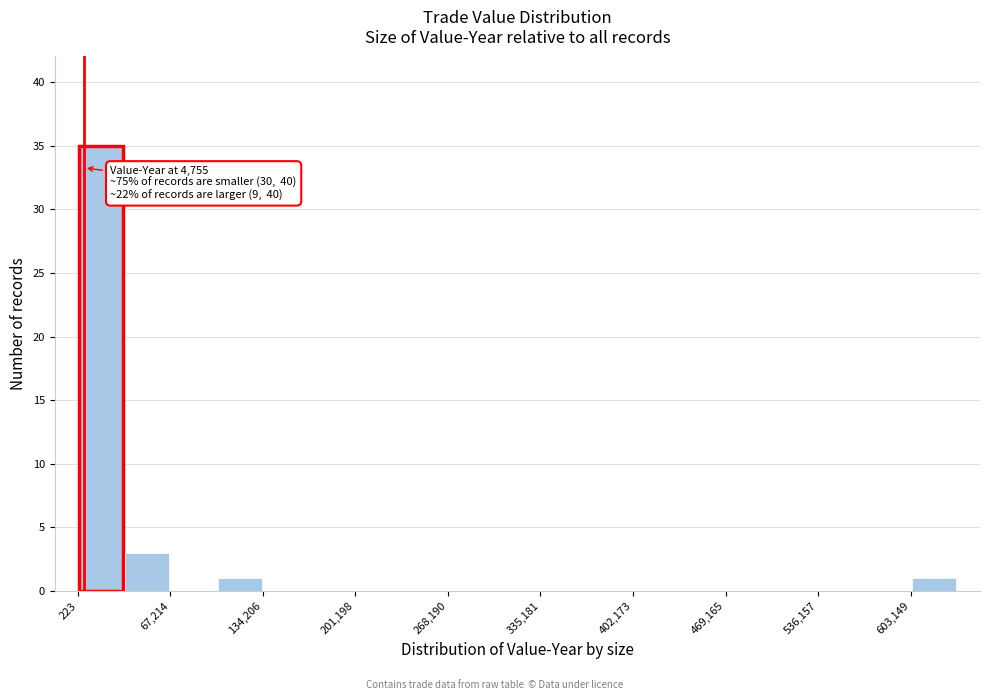

Around what value on the x-axis is the tallest bar? Give the approximate position of its centre, as read against the axis.

20000